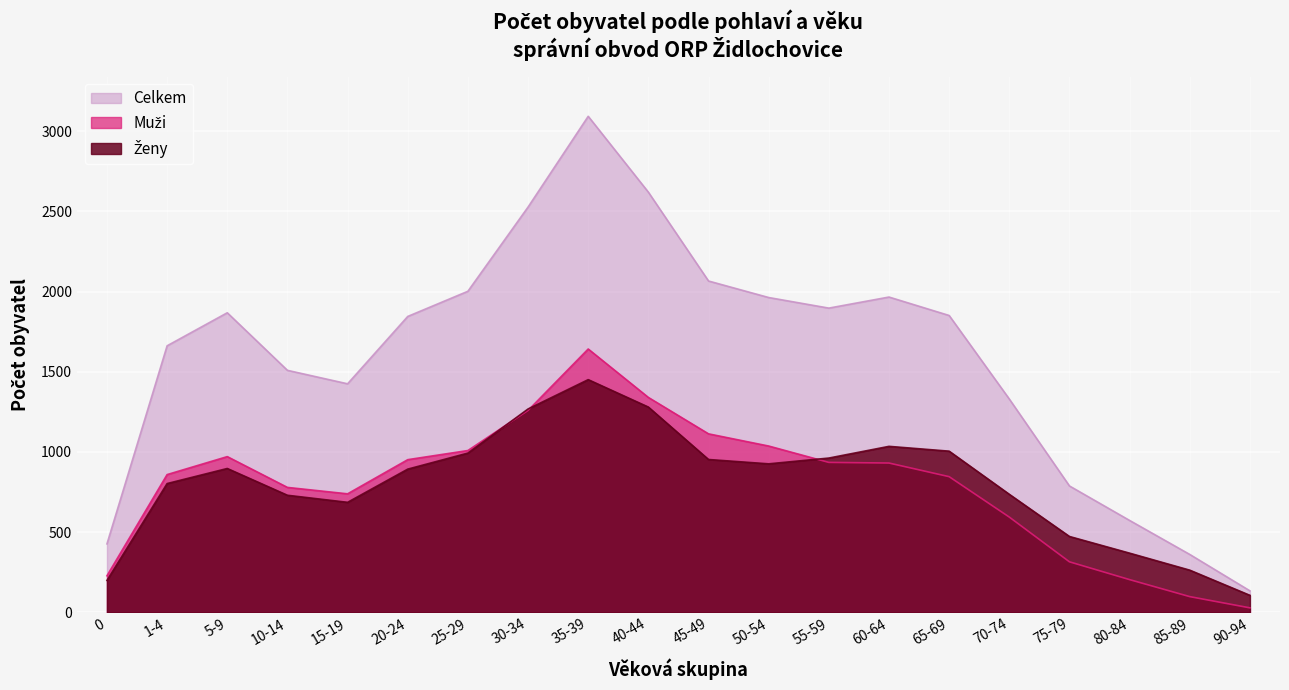

Between 70-74 and 85-89, which is larger?

70-74